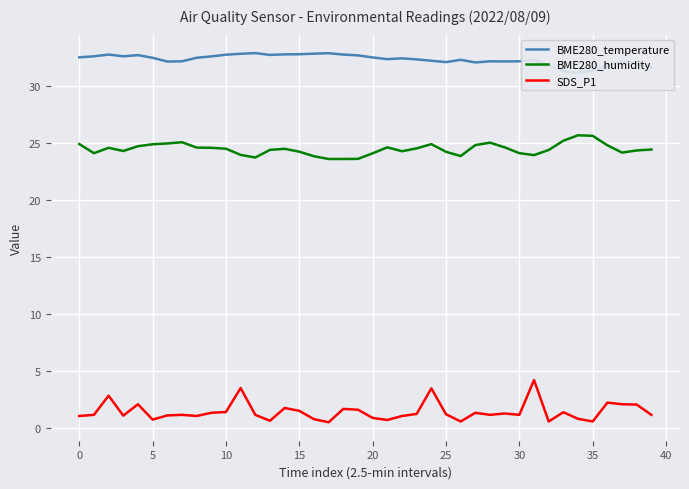

The SDS_P1 series shows 0.6 at 10. True or false?

False